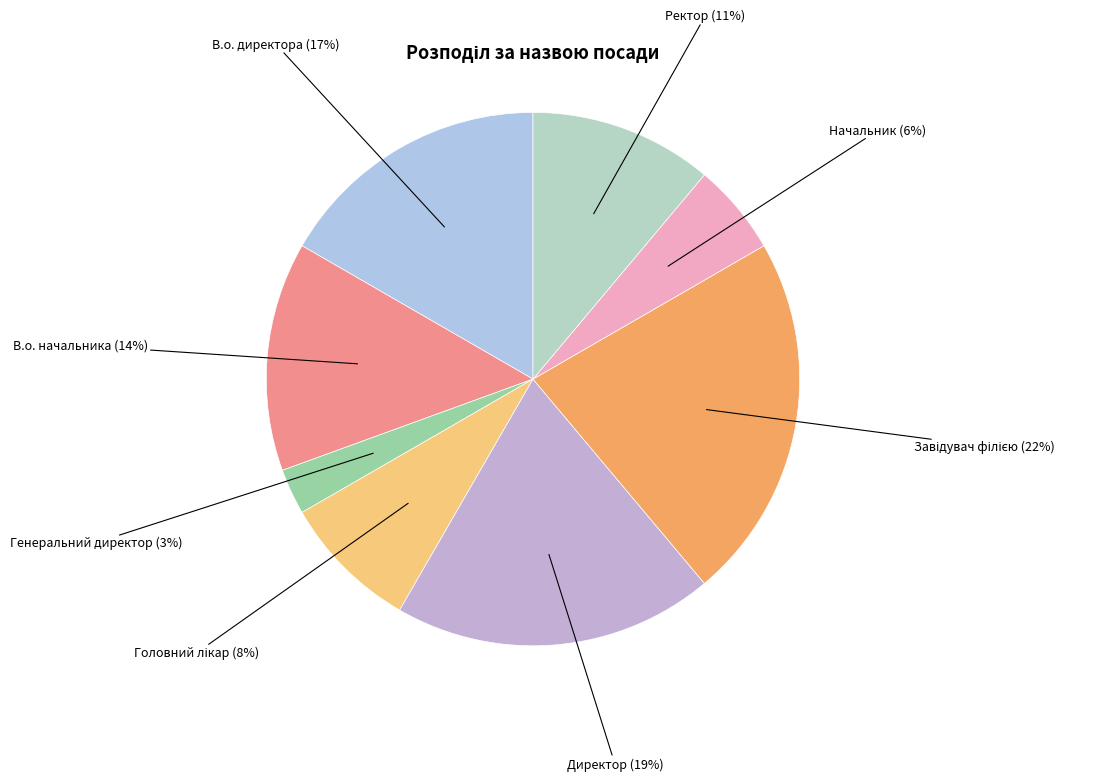

To the nearest percent, what percentage of the pie is Начальник (6%)?

6%